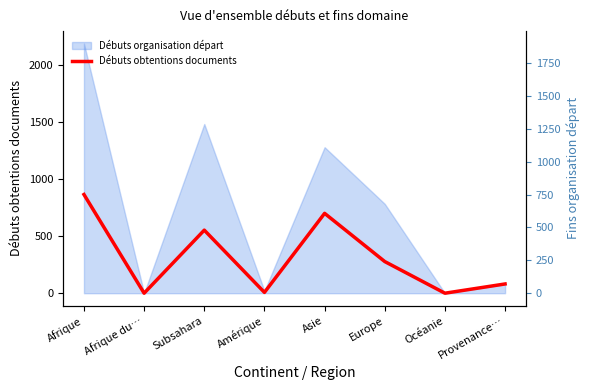

True or false: the data shows 169 at Subsahara.

False